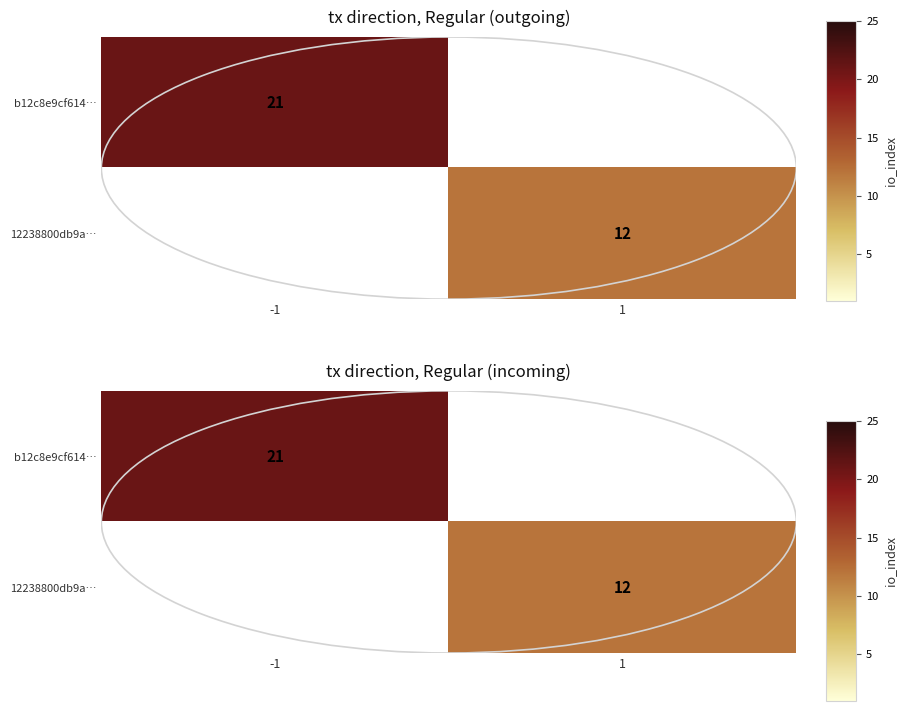

Between -1 and 1, which series saw the biggest shift?

b12c8e9cf614…